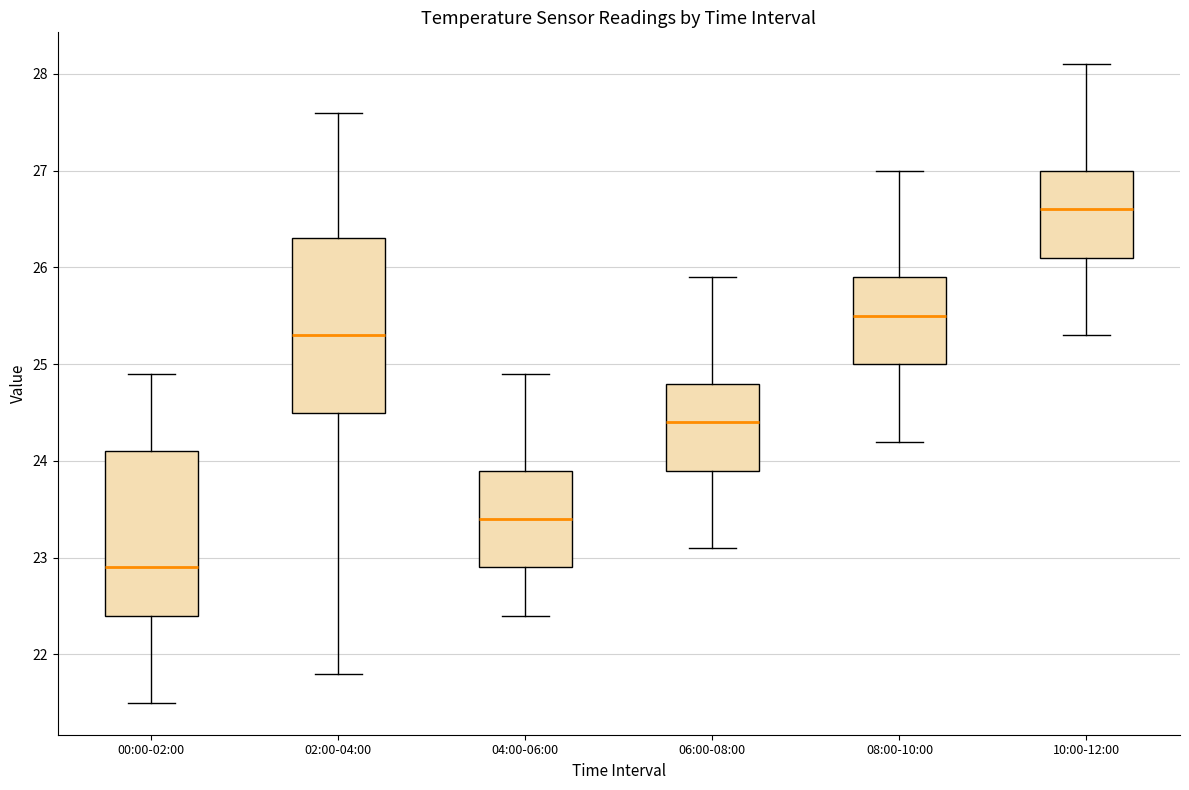

Where does the median line of the box for 06:00-08:00 sit on the y-axis? The values are not printed on the chart, so give them approximately, as read against the axis.

24.4